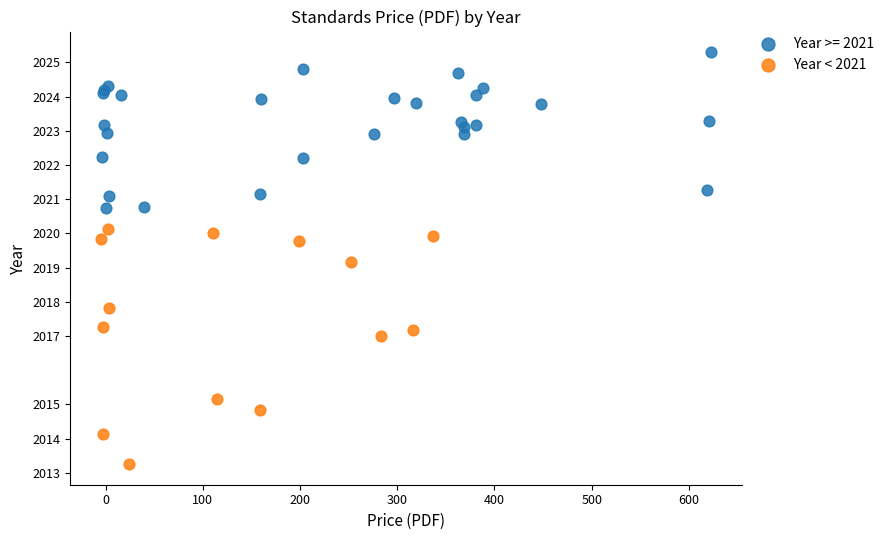

Which series has the largest Y range (max minus min)?

Year < 2021